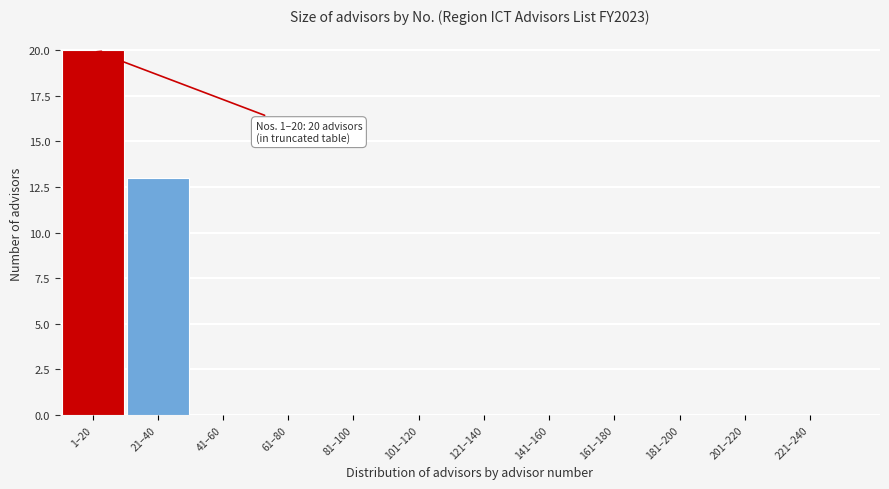

Reading left to right, what are all the values shown in this chart?

1–20=20	21–40=13	41–60=0	61–80=0	81–100=0	101–120=0	121–140=0	141–160=0	161–180=0	181–200=0	201–220=0	221–240=0